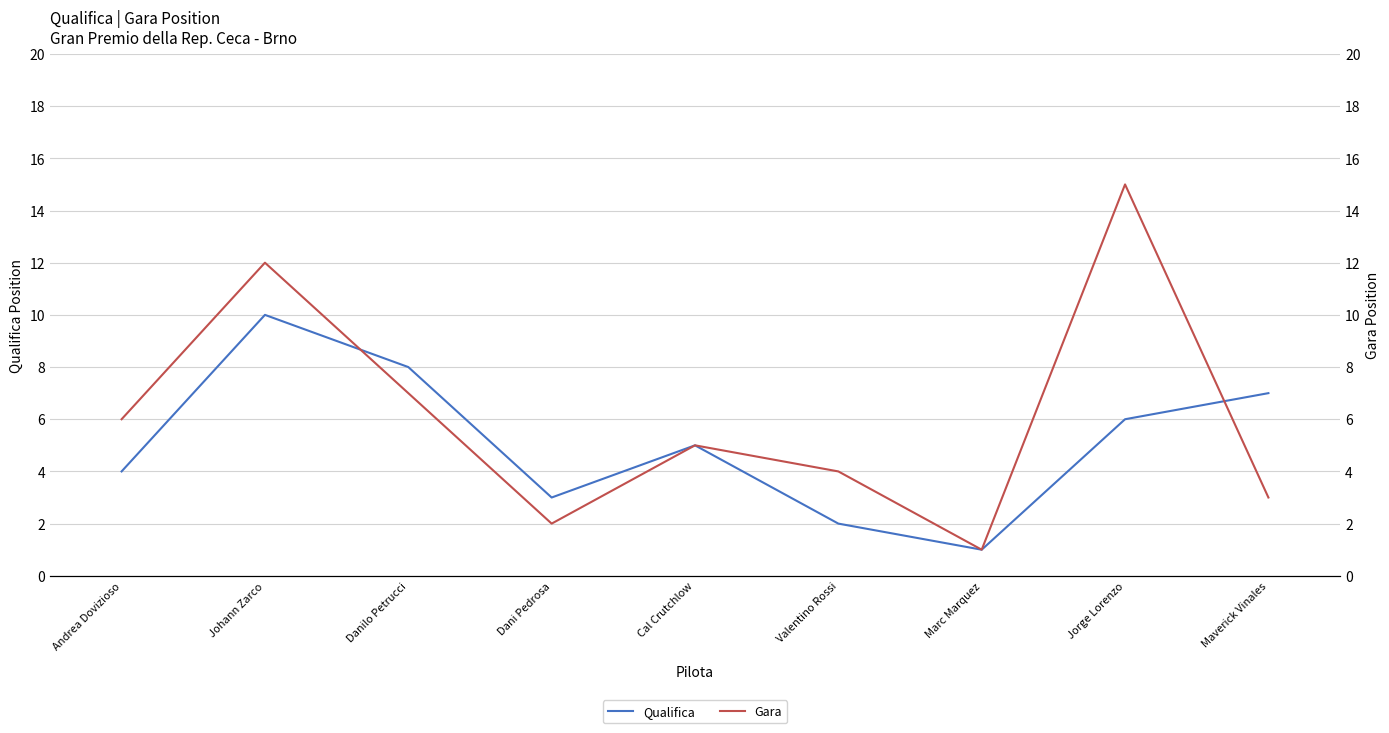

At which category does Gara reach its first local peak?

Johann Zarco